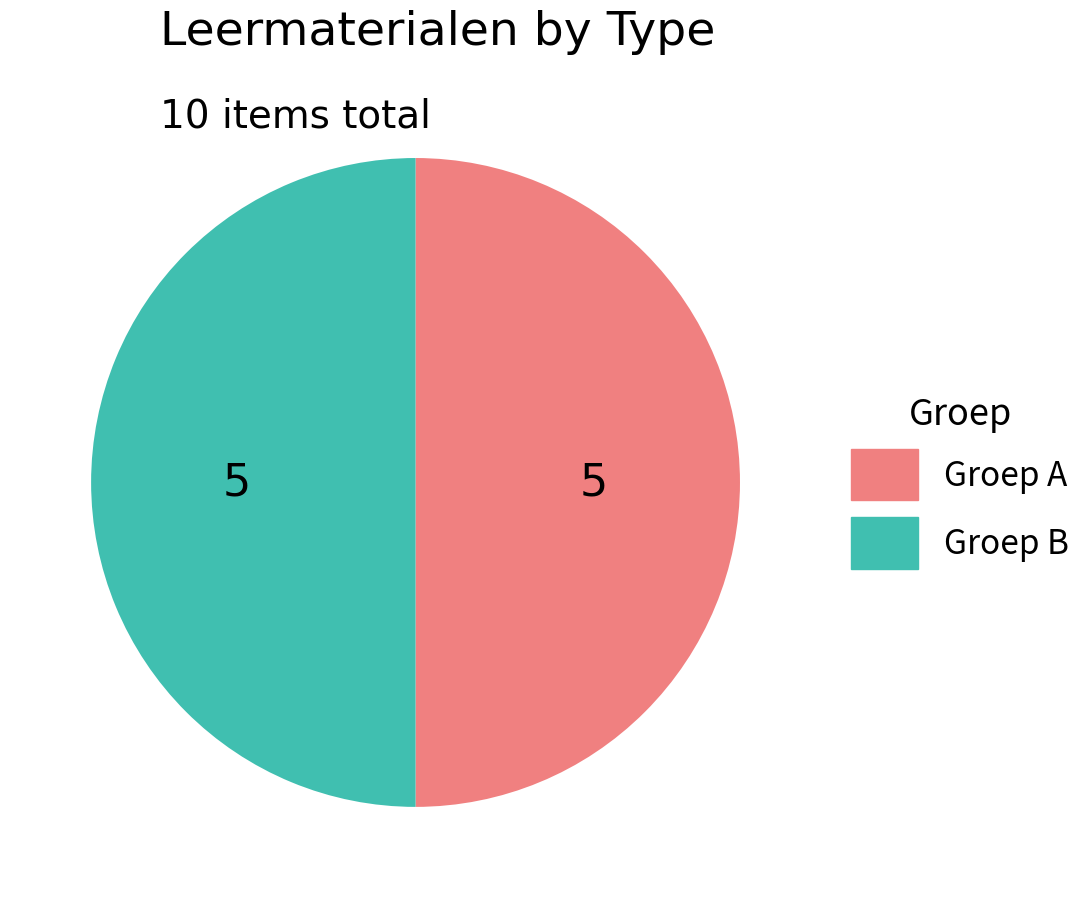

True or false: Groep A accounts for 55% of the total.

False